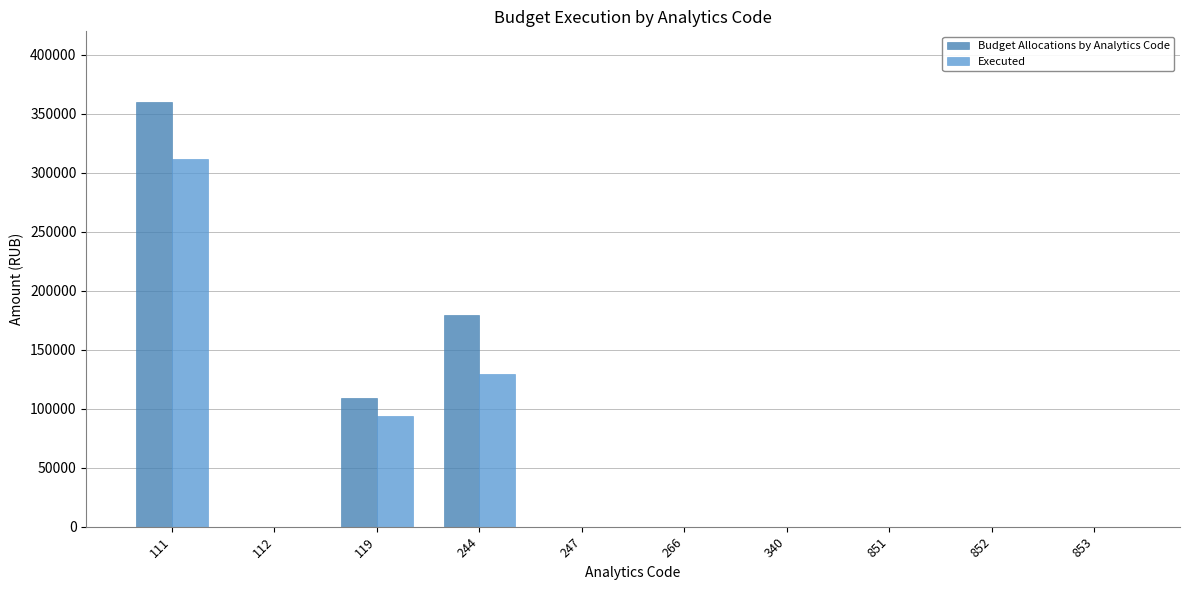

Reading left to right, transcribe all the data shown in this chart.

Budget Allocations by Analytics Code: 111=360000.0	112=0.0	119=108720.0	244=179629.4	247=0.0	266=0.0	340=0.0	851=0.0	852=0.0	853=0.0
Executed: 111=311795.8	112=0.0	119=94162.3	244=129766.5	247=0.0	266=0.0	340=0.0	851=0.0	852=0.0	853=0.0